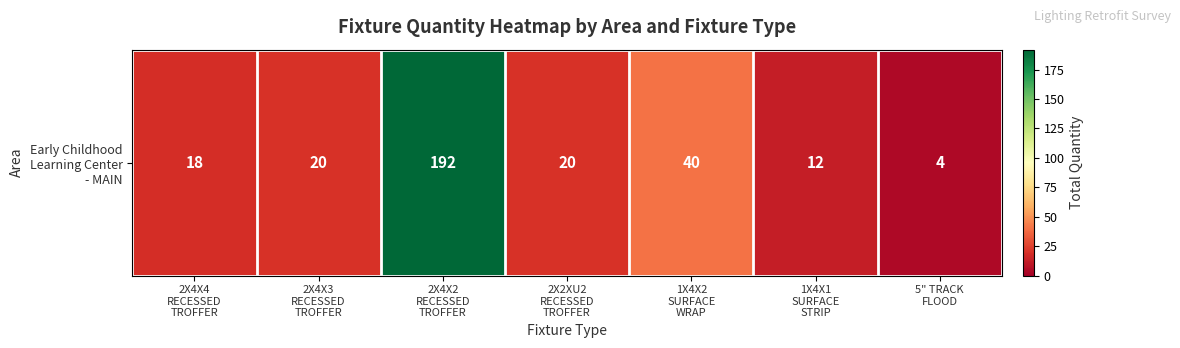

Reading left to right, list all the values displayed in this chart.

2X4X4
RECESSED
TROFFER=18	2X4X3
RECESSED
TROFFER=20	2X4X2
RECESSED
TROFFER=192	2X2XU2
RECESSED
TROFFER=20	1X4X2
SURFACE
WRAP=40	1X4X1
SURFACE
STRIP=12	5" TRACK
FLOOD=4